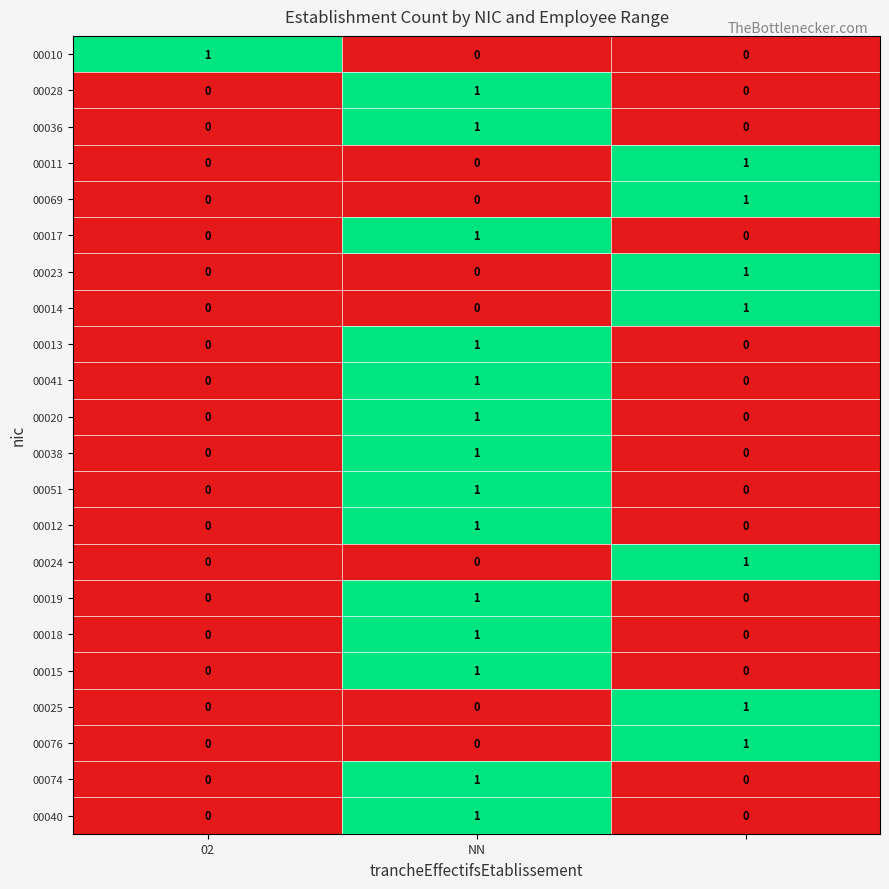

How many 00019 values are between 0 and 1?

3